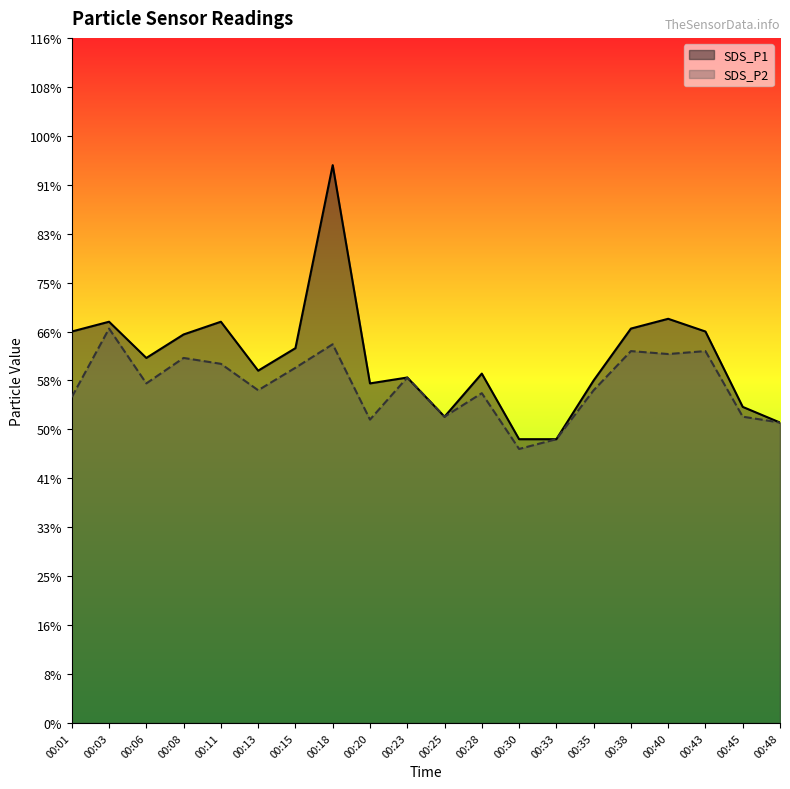

How many data points does each series have?

20